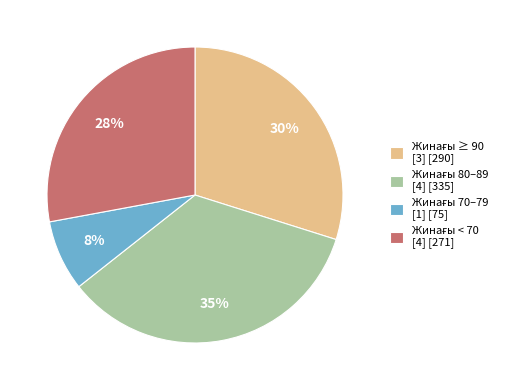

To the nearest percent, what is the average slice percentage?

25%